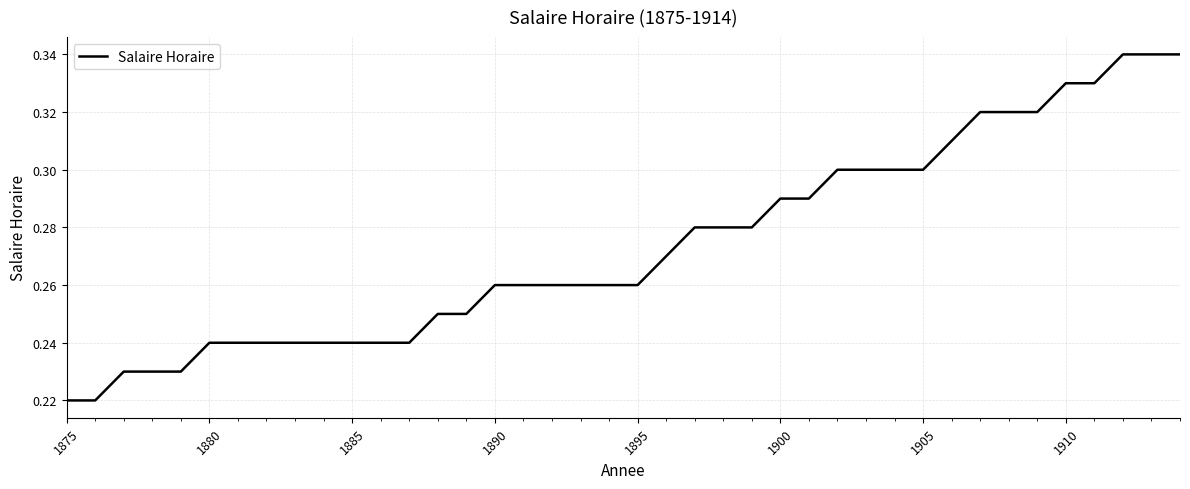

The chart shows a value of 0.2 at 1905. True or false?

False